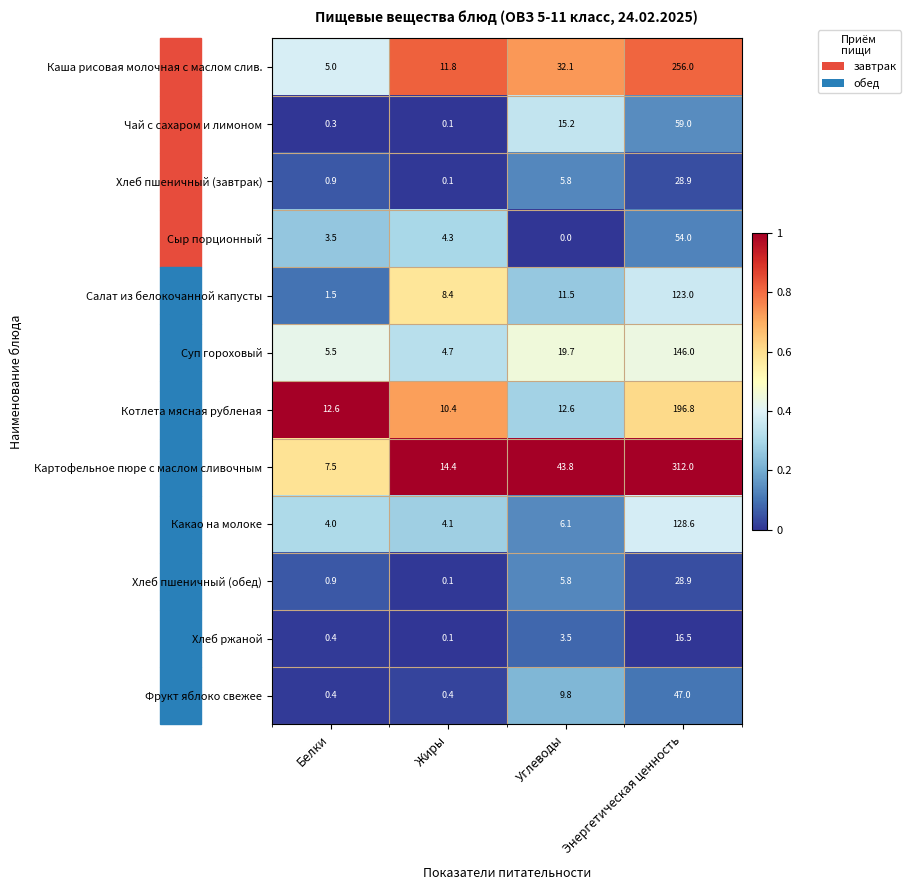

The Каша рисовая молочная с маслом слив. series shows 19.1 at Жиры. True or false?

False